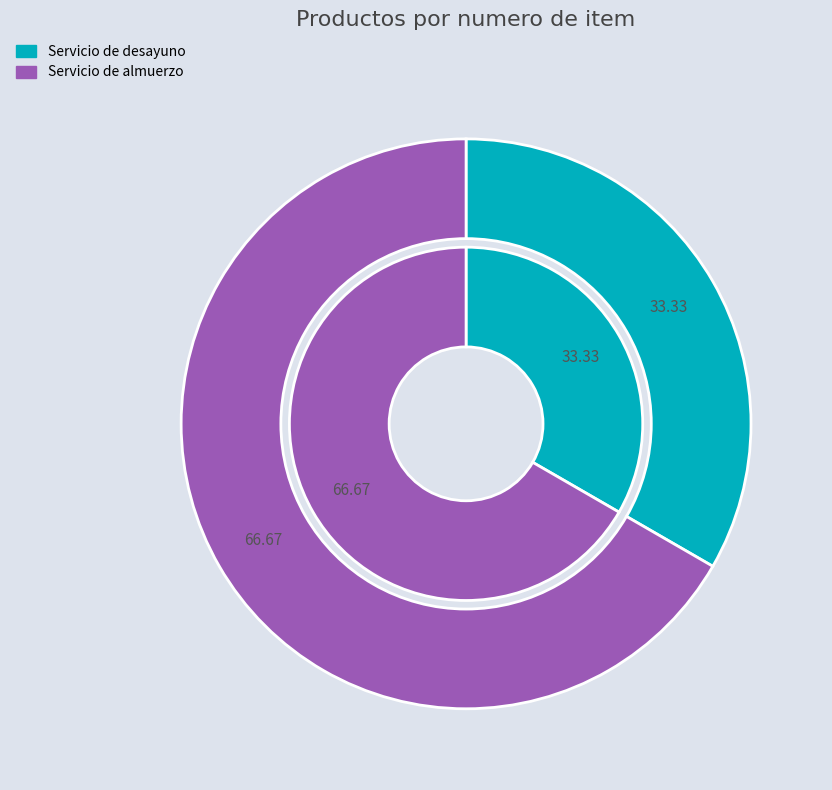

To the nearest percent, what is the difference between the largest and smallest slice percentages?

33%